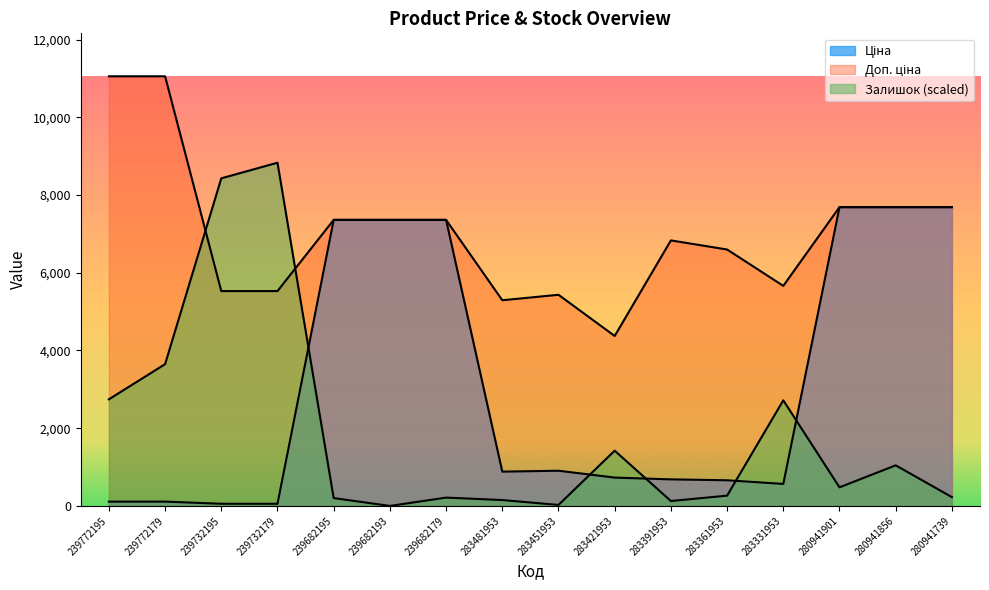

Reading left to right, transcribe all the data shown in this chart.

Ціна: 239772195=110.5	239772179=110.5	239732195=55.3	239732179=55.3	239682195=7360.2	239682193=7360.2	239682179=7360.2	283481953=882.1	283451953=905.5	283421953=728.8	283391953=683.2	283361953=659.8	283331953=566.2	280941901=7688.0	280941856=7688.0	280941739=7688.0
Доп. ціна: 239772195=11055.0	239772179=11055.0	239732195=5528.0	239732179=5528.0	239682195=7360.2	239682193=7360.2	239682179=7360.2	283481953=5292.4	283451953=5432.8	283421953=4372.9	283391953=6831.9	283361953=6597.9	283331953=5662.1	280941901=7688.0	280941856=7688.0	280941739=7688.0
Залишок: 239772195=2742.5	239772179=3648.3	239732195=8428.8	239732179=8831.4	239682195=201.3	239682193=0.0	239682179=213.9	283481953=151.0	283451953=25.2	283421953=1421.6	283391953=125.8	283361953=264.2	283331953=2717.4	280941901=478.1	280941856=1044.2	280941739=226.4